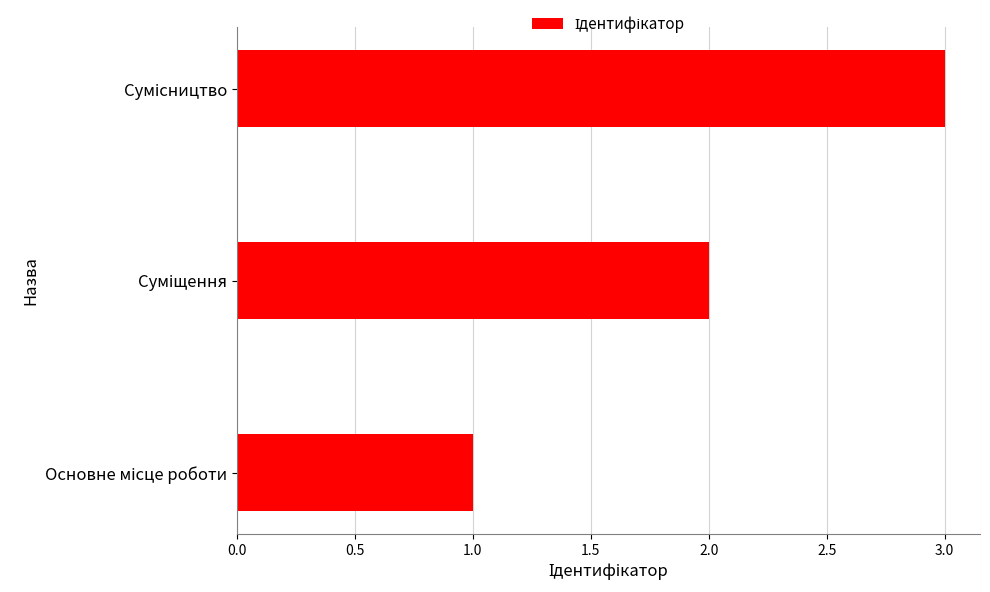

What is the minimum value shown in the chart?

1